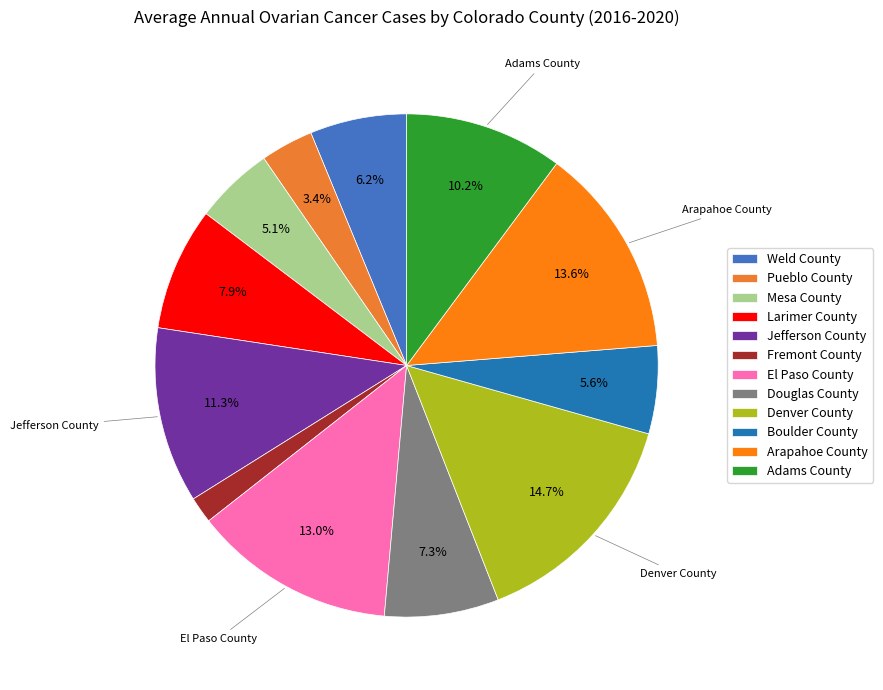

Which slice is the largest?

Denver County